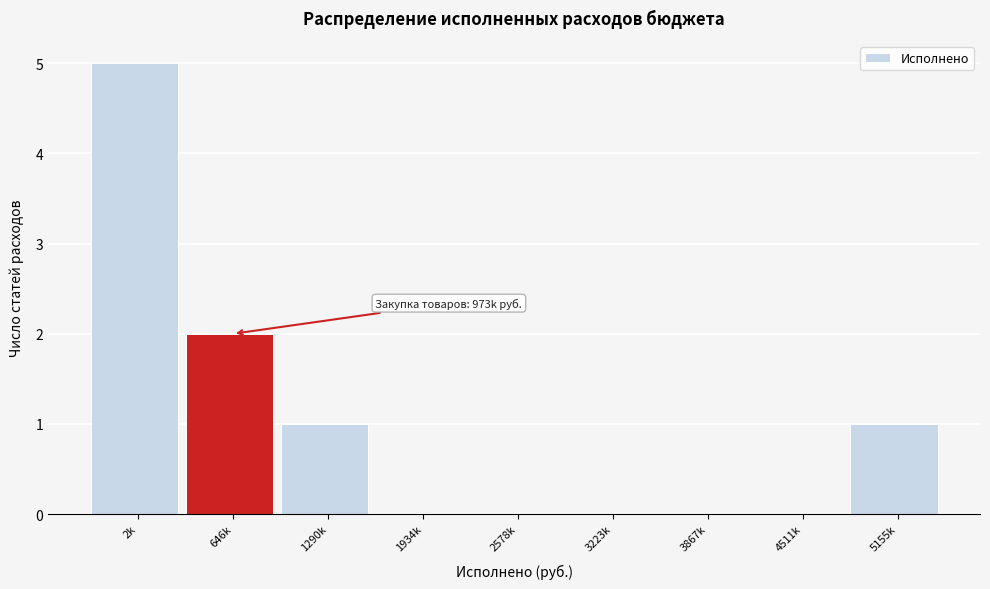

Reading right to left, list all the values displayed in this chart.

5155k=1	4511k=0	3867k=0	3223k=0	2578k=0	1934k=0	1290k=1	646k=2	2k=5